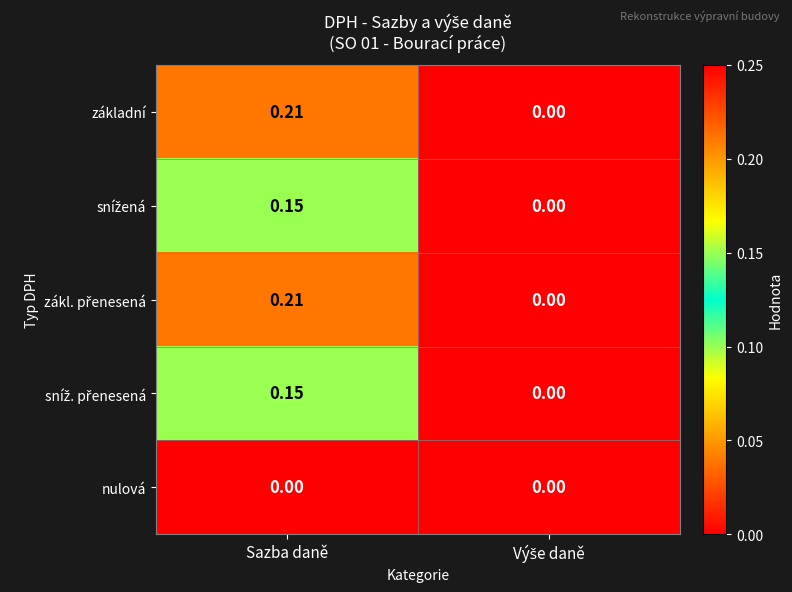

At which category is the sum across all series the highest?

Sazba daně